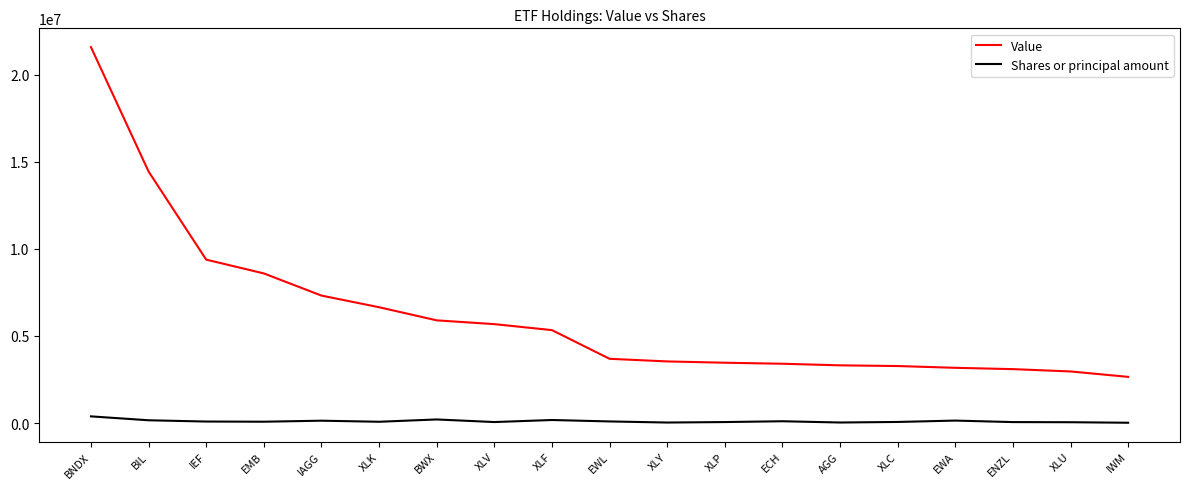

What is the greatest value displayed?

21591000